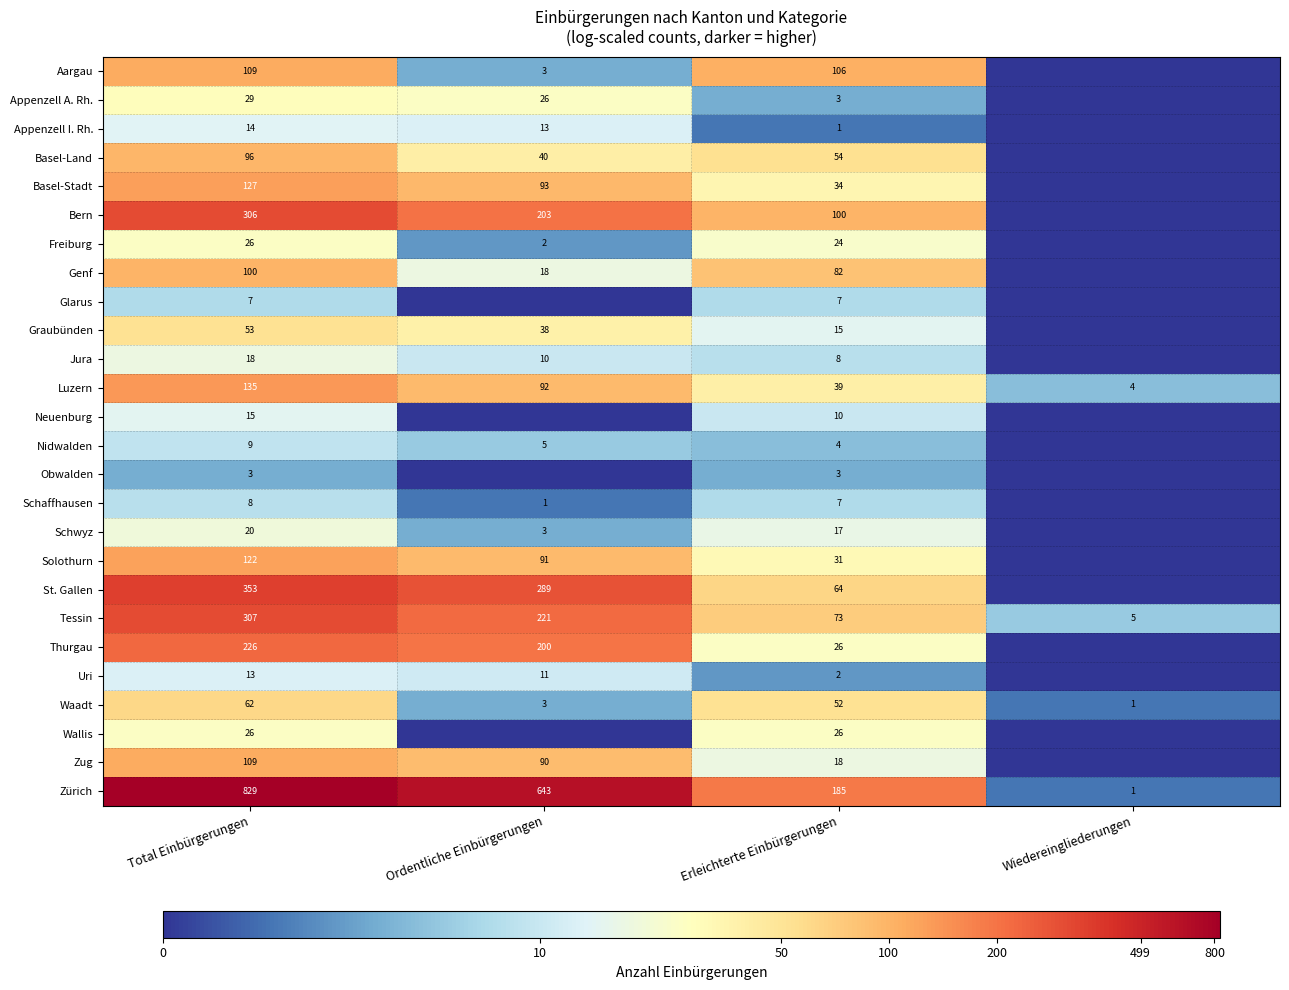

The value of Basel-Land at Erleichterte Einbürgerungen is 28. True or false?

False